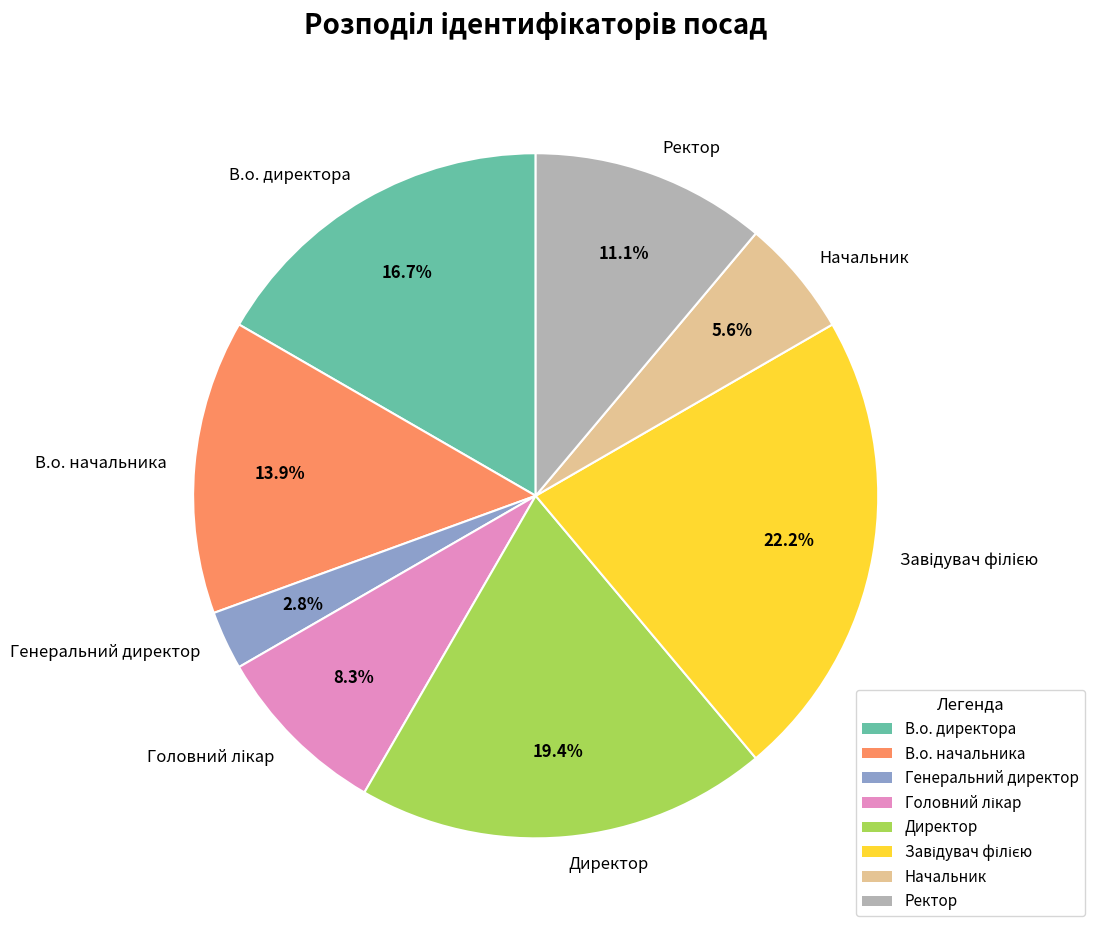

Which has a higher value, Директор or В.о. директора?

Директор